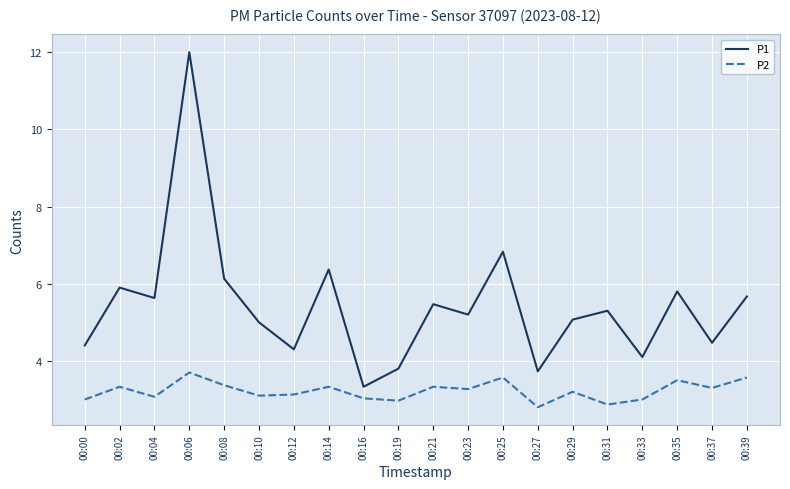

Is the value of P1 at 00:10 greater than the value of P2 at 00:14?

Yes